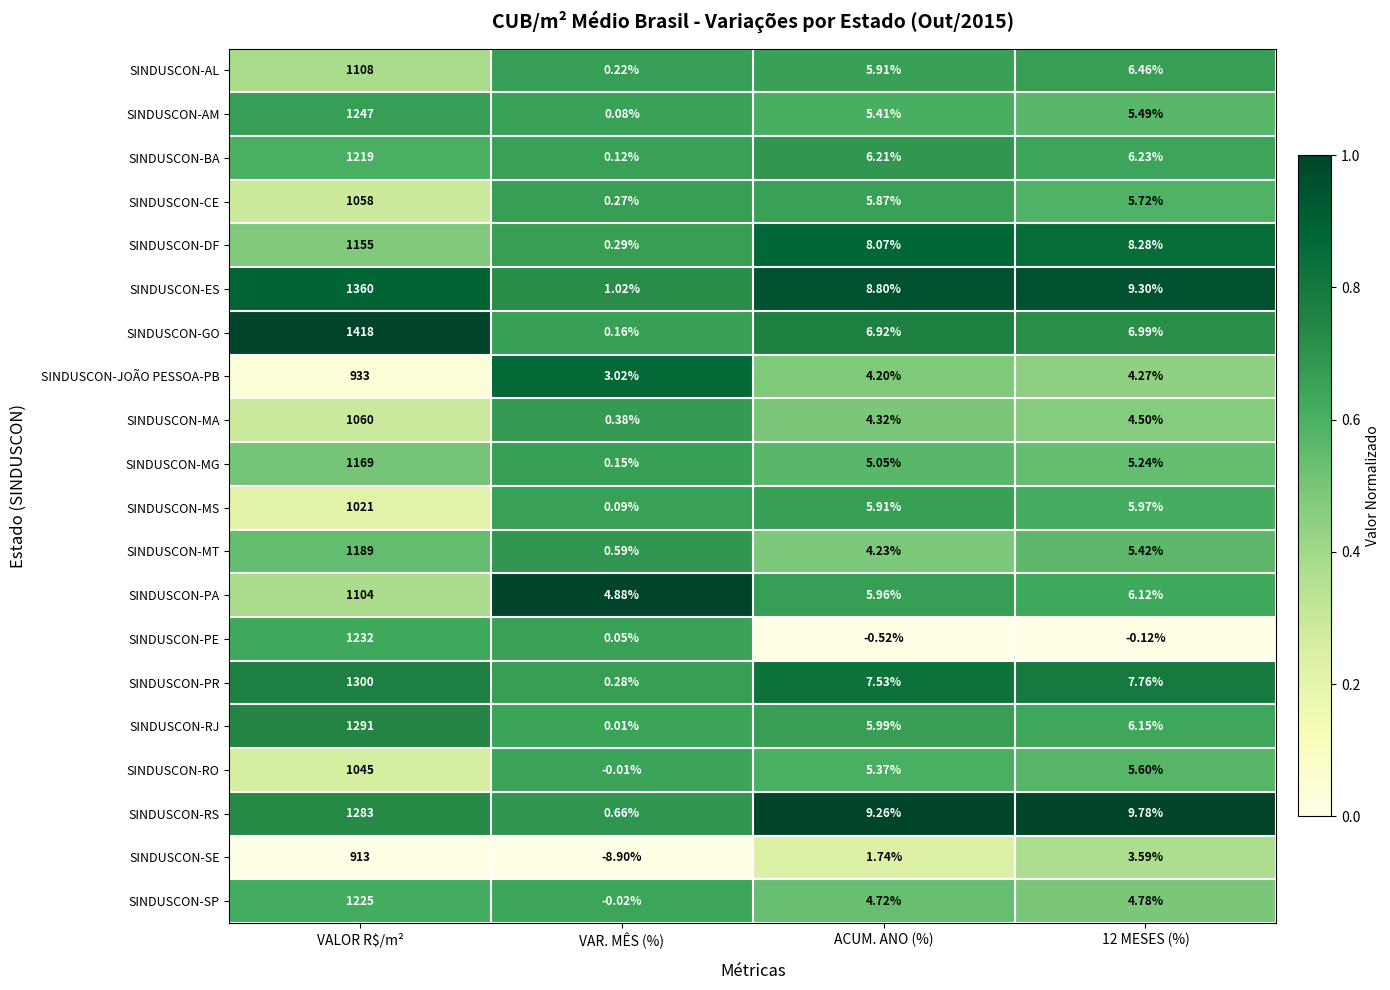

At which category is the sum across all series the highest?

VALOR R$/m²